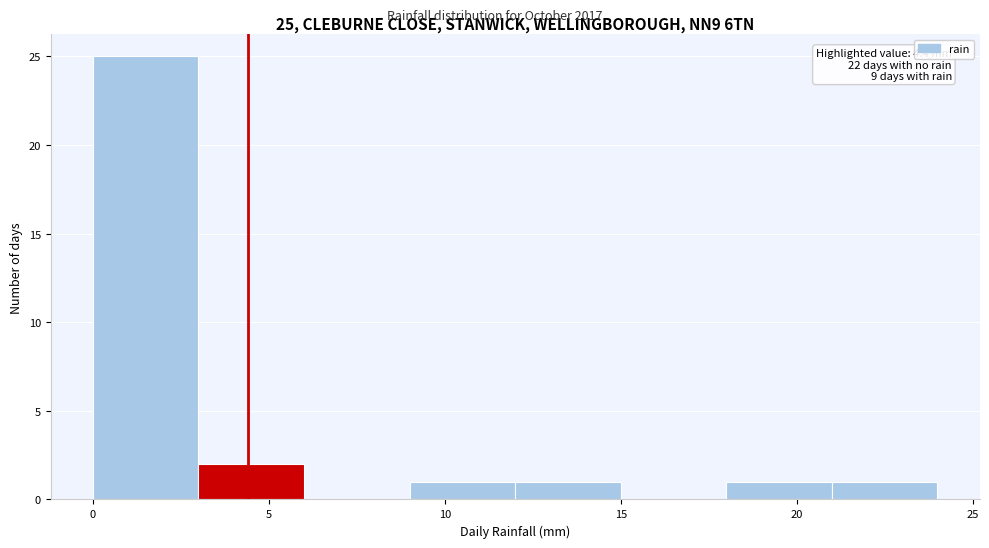

Which range on the x-axis has the tallest bar?

0 to 3